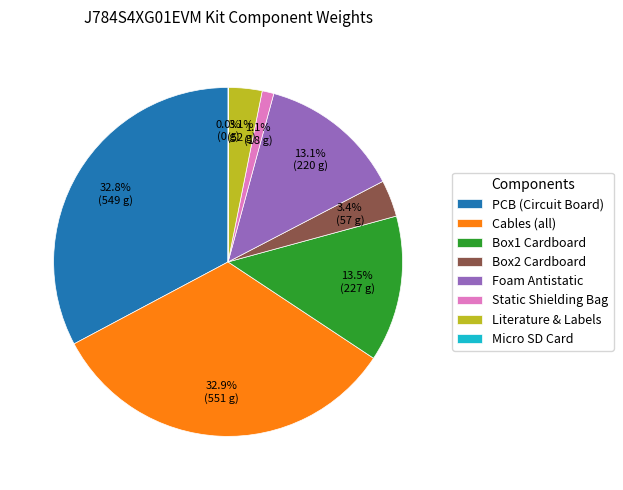

Does any single category account for the majority?

No